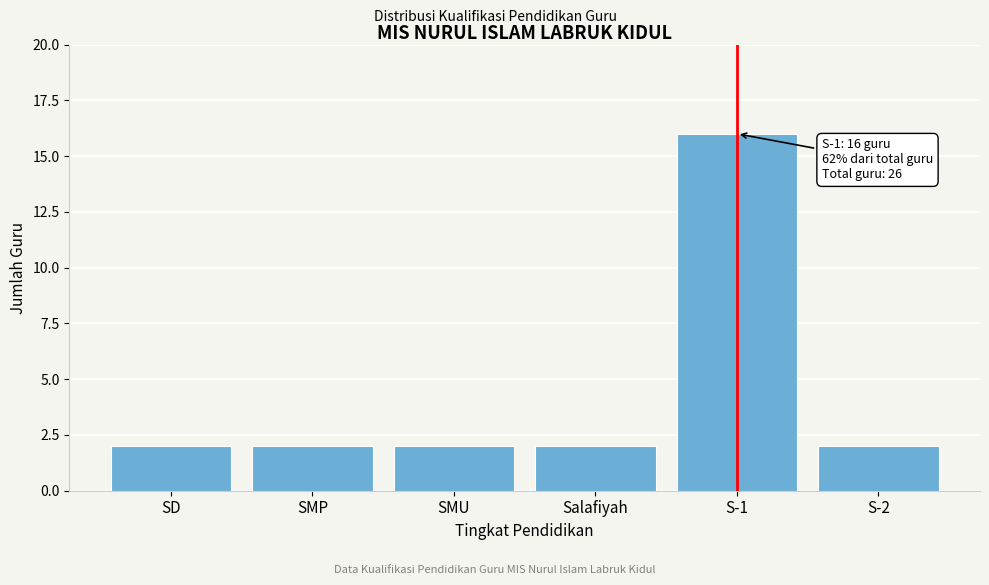

Reading left to right, transcribe all the data shown in this chart.

2	2	2	2	16	2